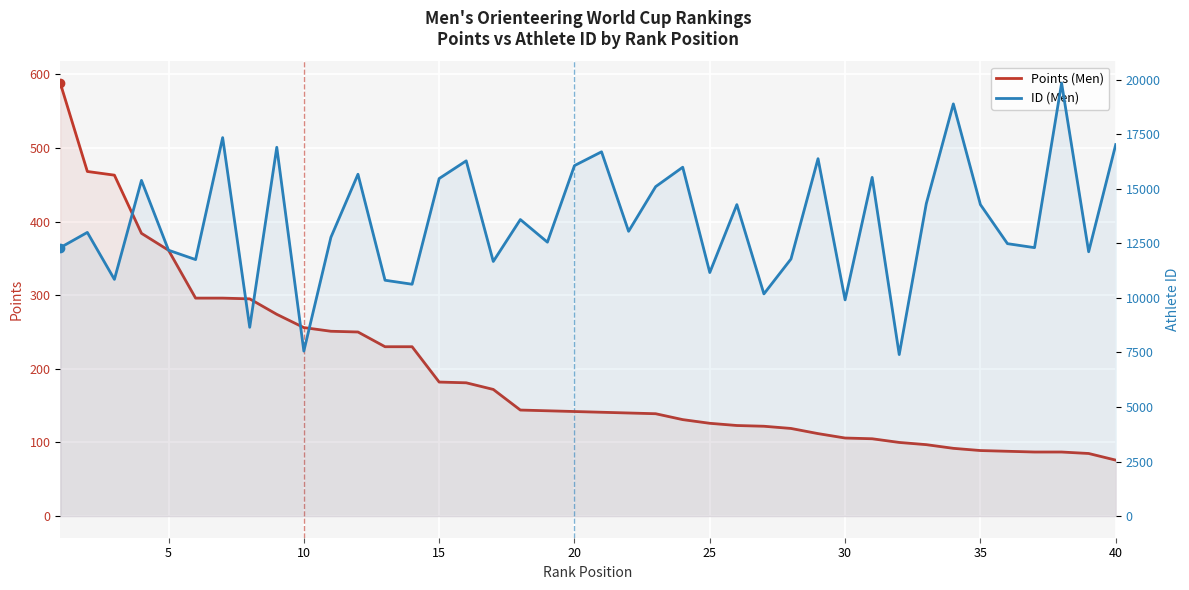

True or false: ID (Men) has more than 2 interior local peaks.

True